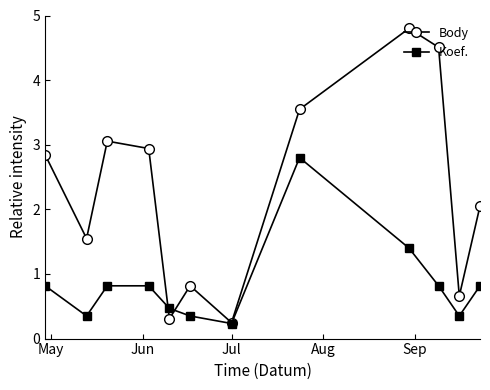

Which series has the largest total across all categories?

Body